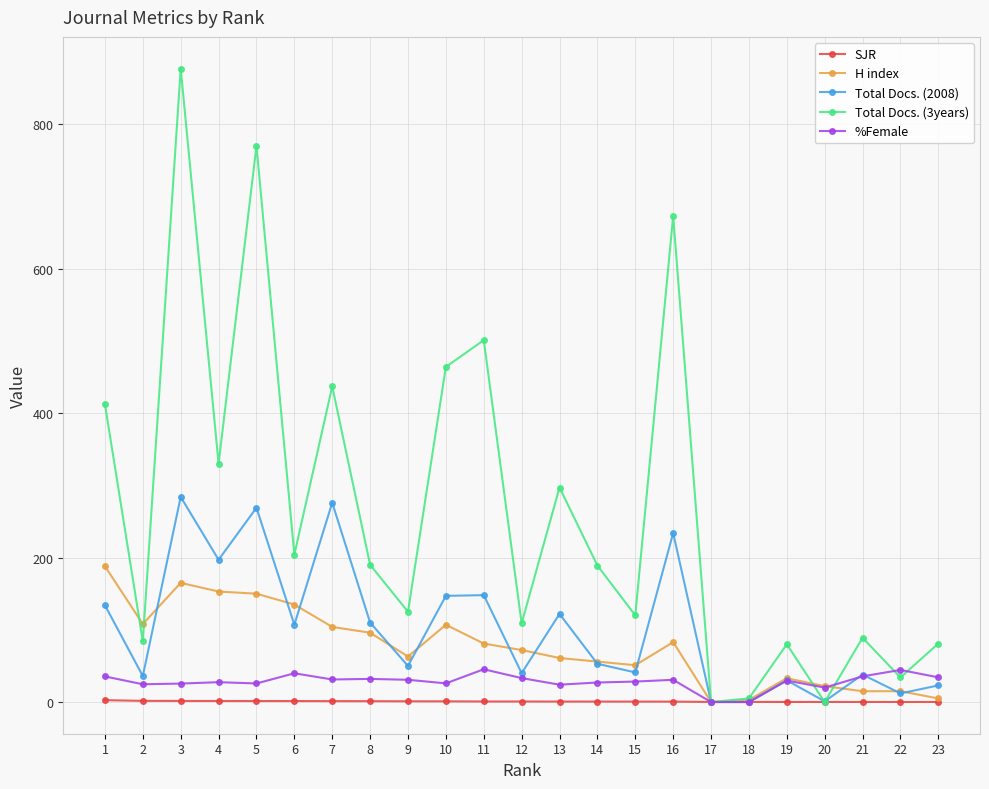

True or false: Total Docs. (3years) has more than 2 interior local peaks.

True